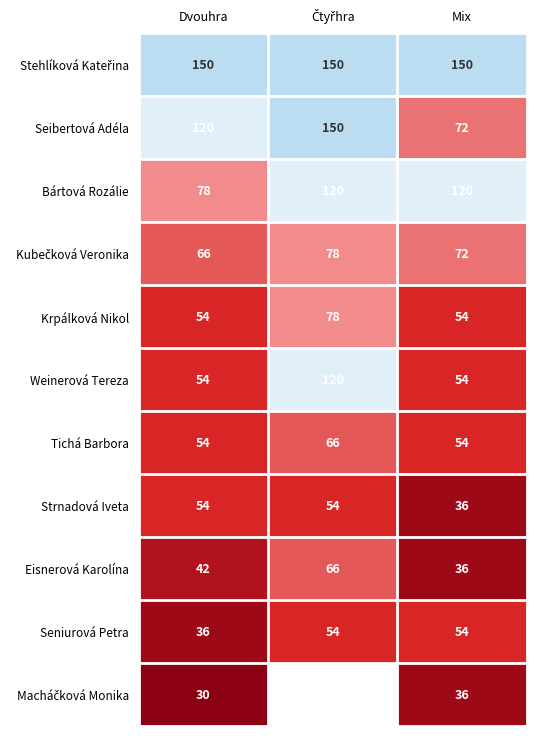

Count the Krpálková Nikol values in the range 54 to 78.

3